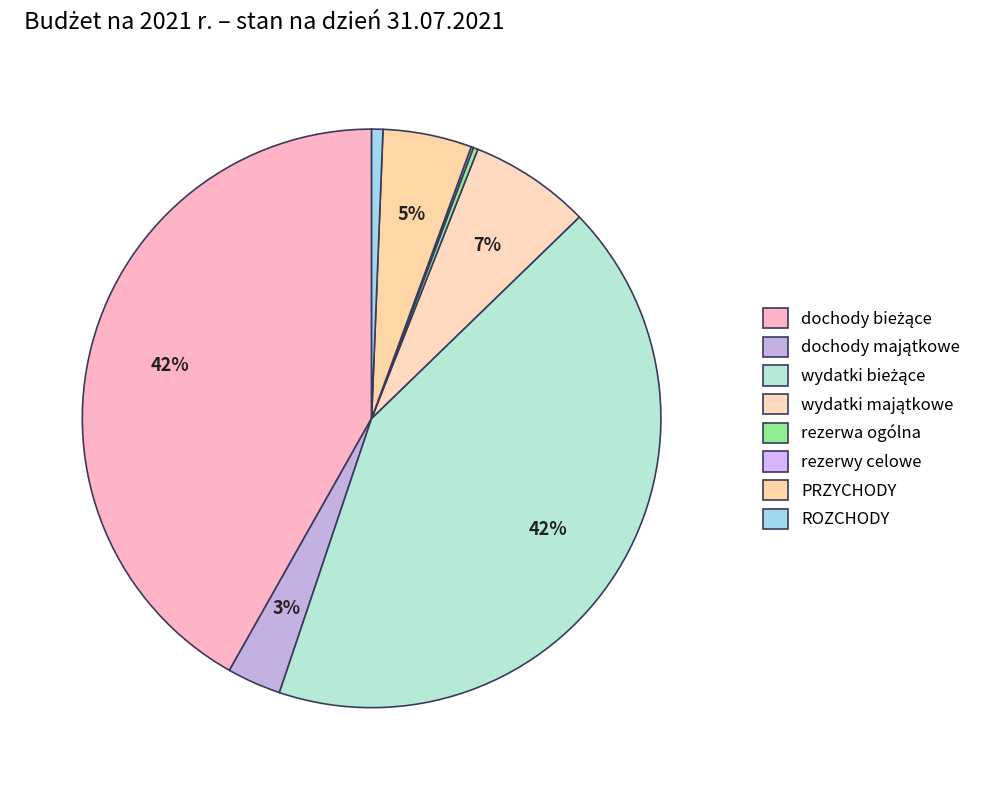

How much of the chart is everything except dochody bieżące?

58.2%